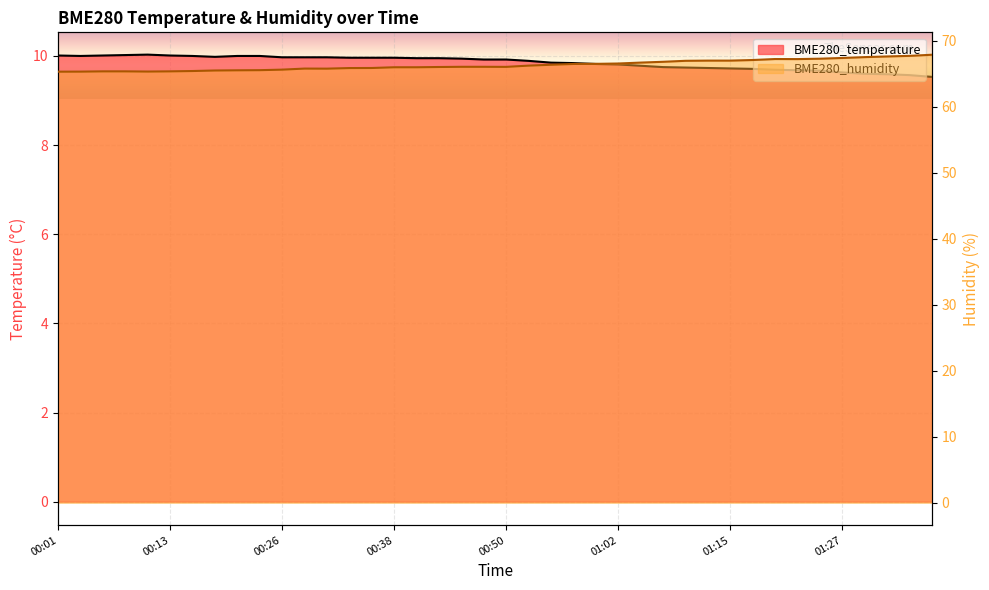

True or false: BME280_temperature has more than 1 interior local peaks.

False